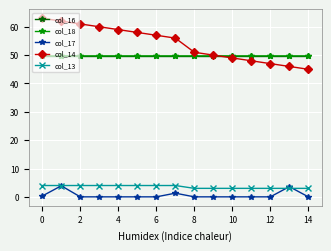

What is the value of the col_18 point at the 13th from the left?

49.7